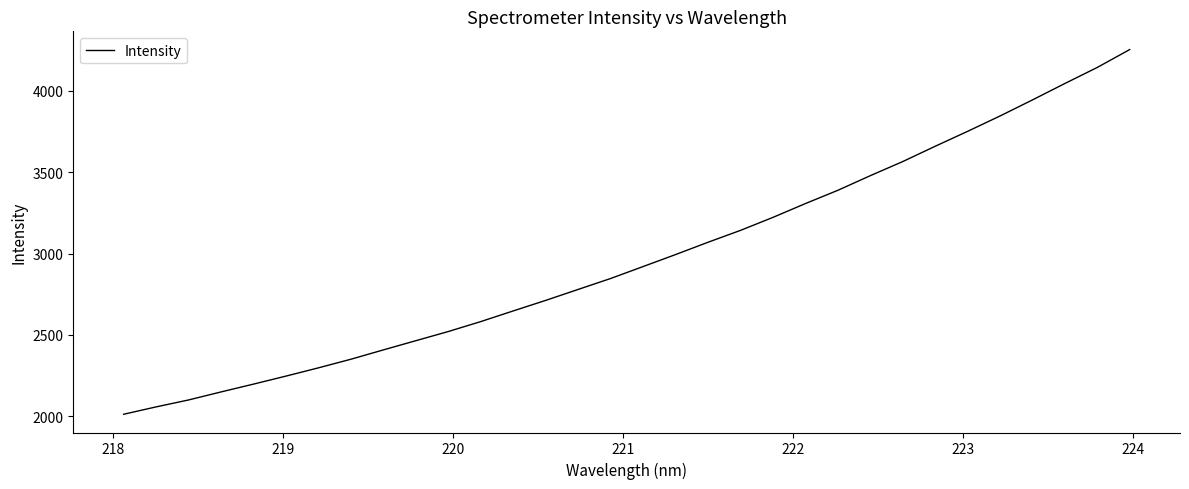

What is the maximum value shown in the chart?

4253.8